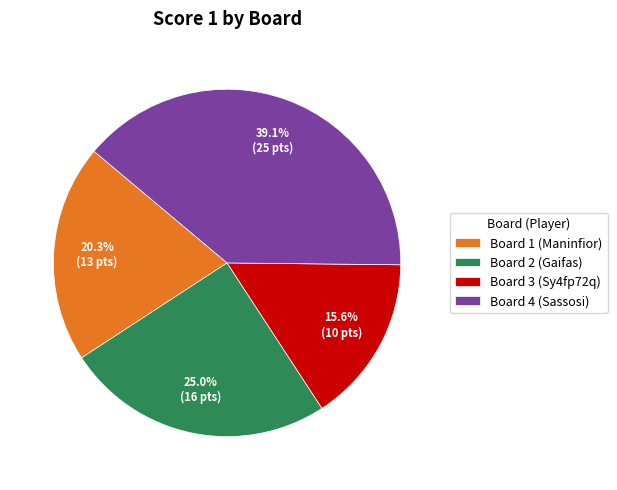

Does Board 4 (Sassosi) account for over 50% of the chart?

No